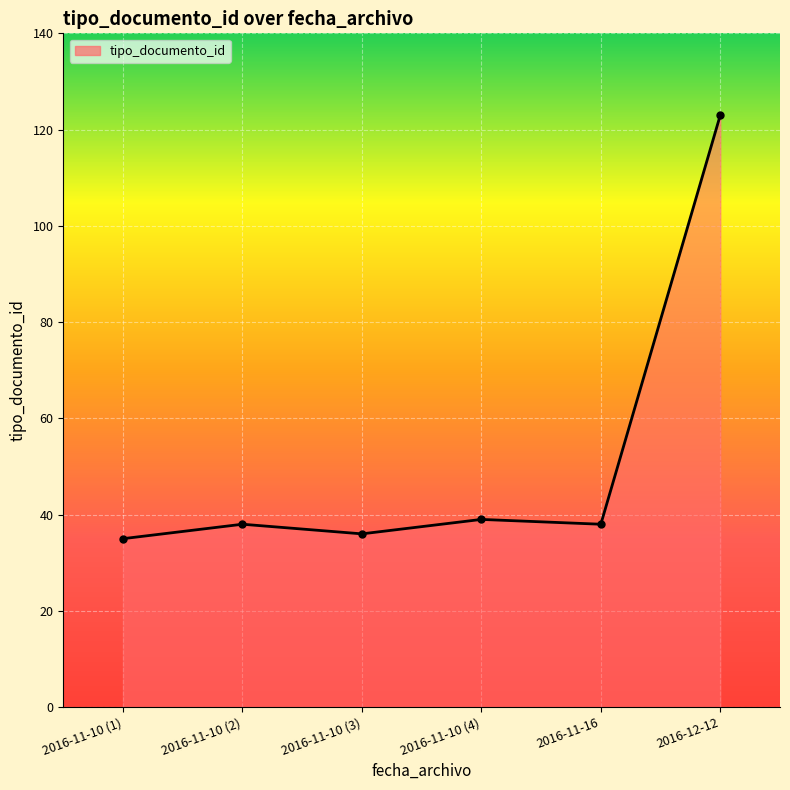

Does the chart have visible grid lines?

Yes